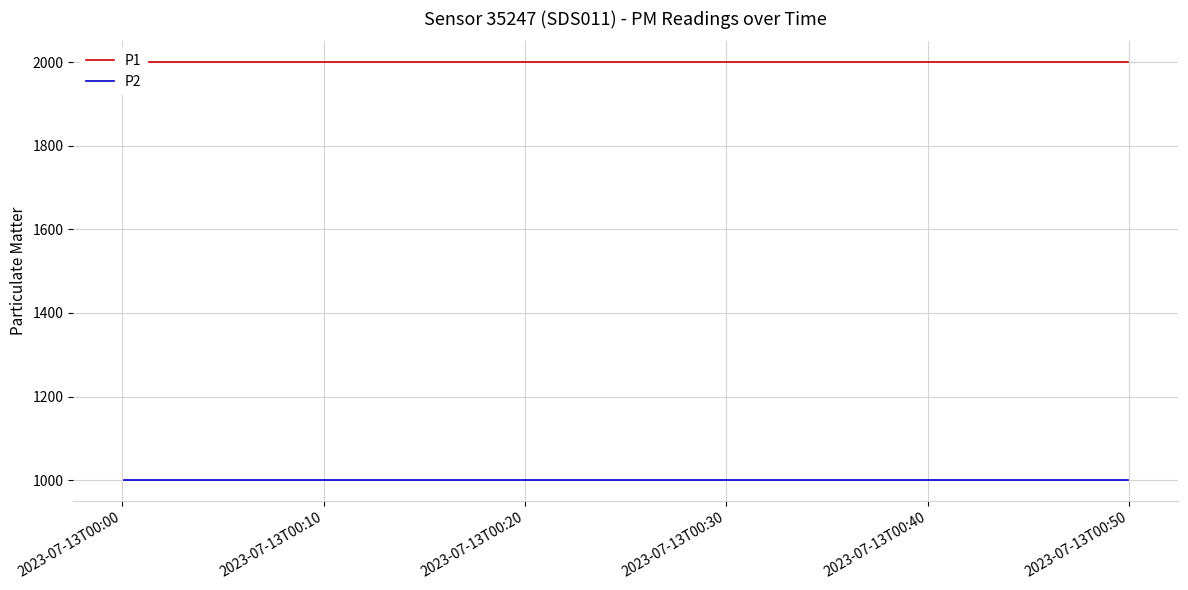

True or false: P2 and P1 intersect in this chart.

False